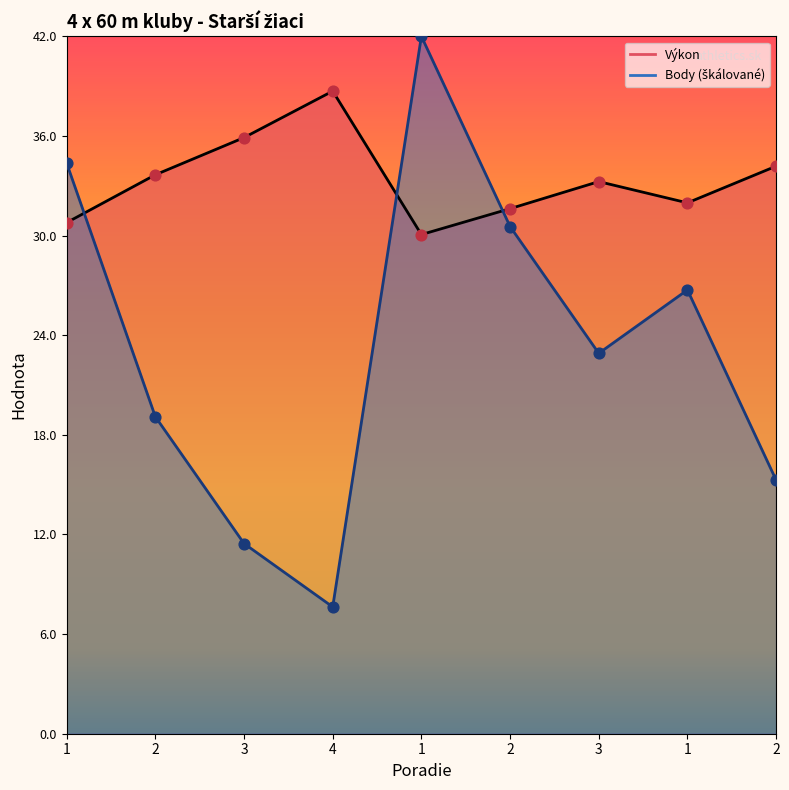

At which category is the sum across all series the highest?

1